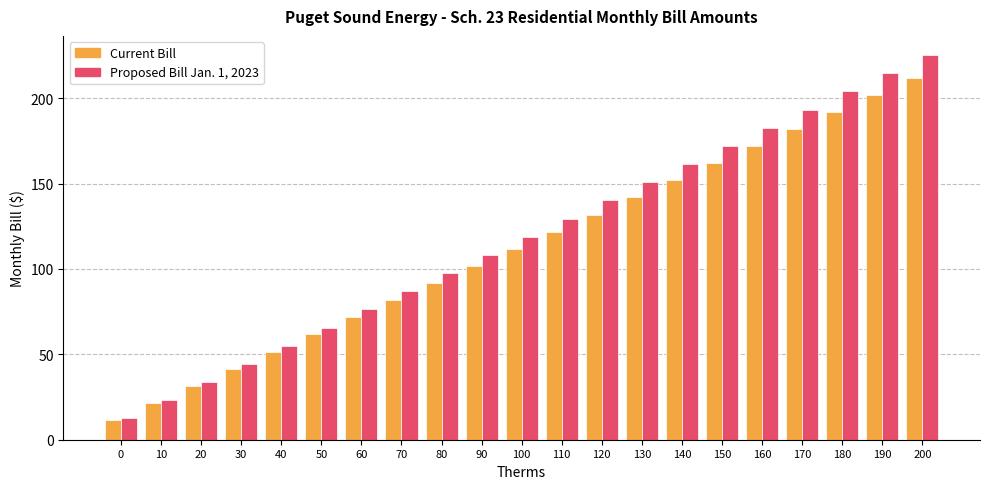

Is it true that Proposed Bill Jan. 1, 2023 equals 140.1 at 120?

True